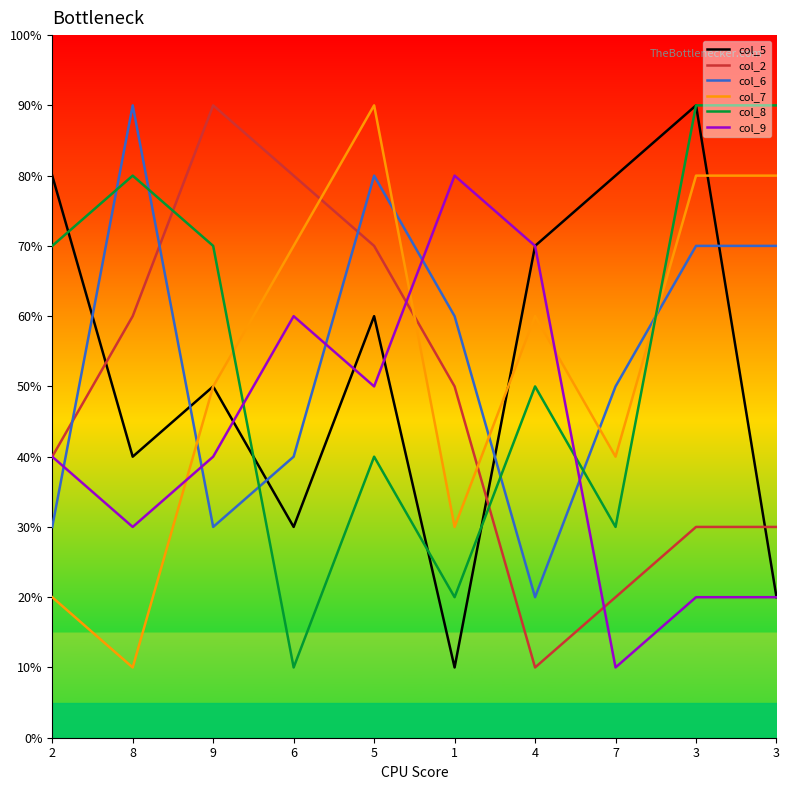

What are all the series names shown in the legend?

col_5, col_2, col_6, col_7, col_8, col_9